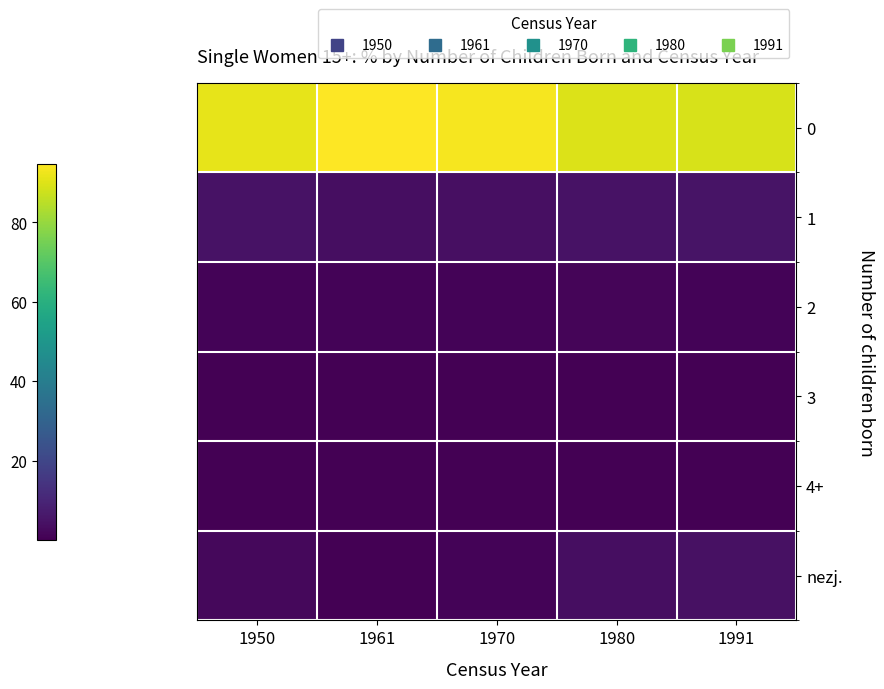

What is the greatest value displayed?

94.8